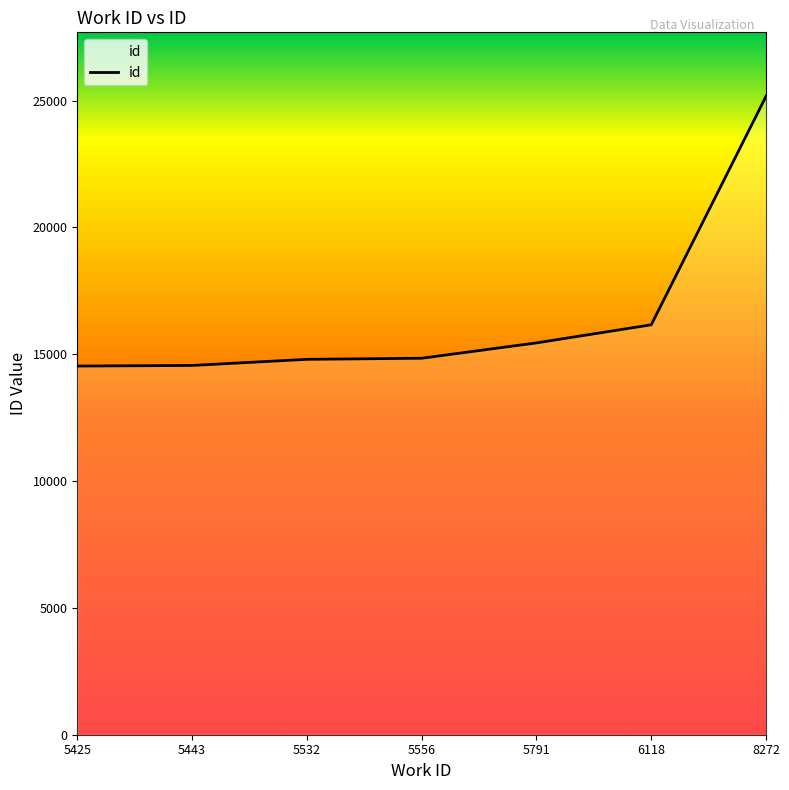

What is the difference between the maximum and minimum values?

10639